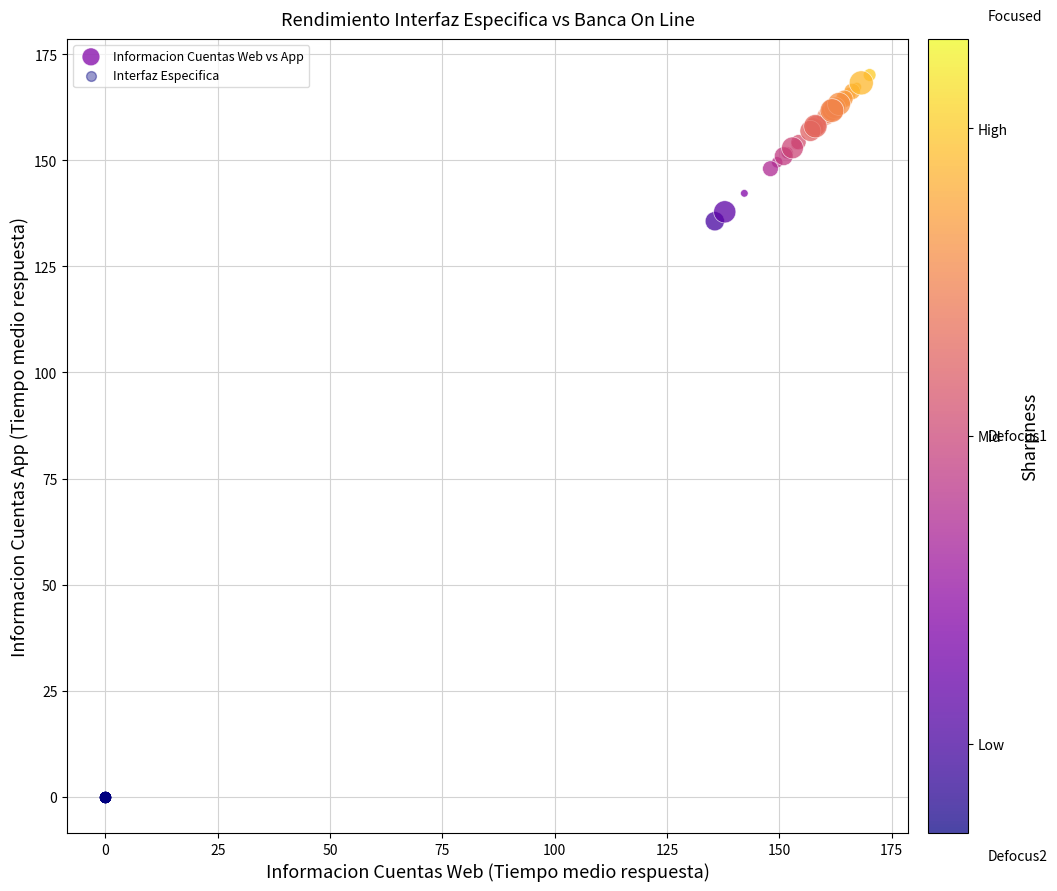

Which series reaches the maximum Y coordinate?

Informacion Cuentas Web vs App